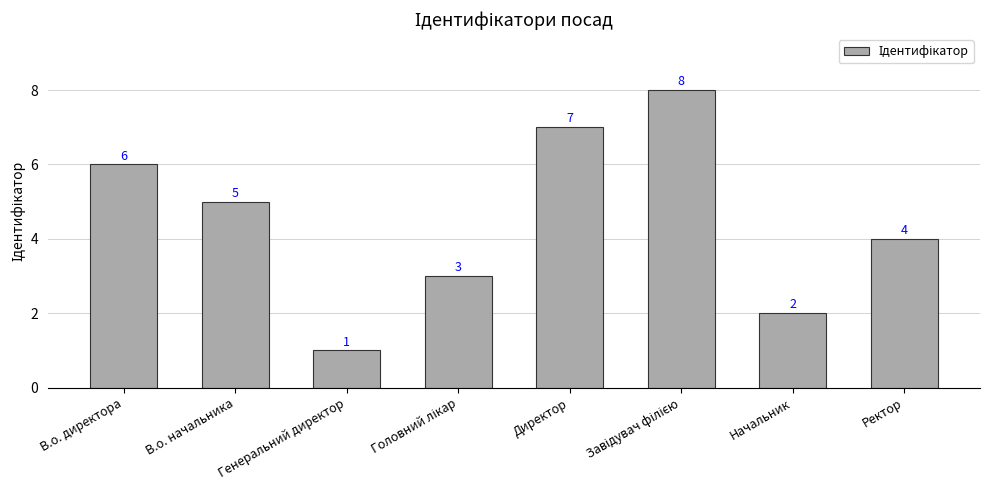

What is the sum of all values?

36